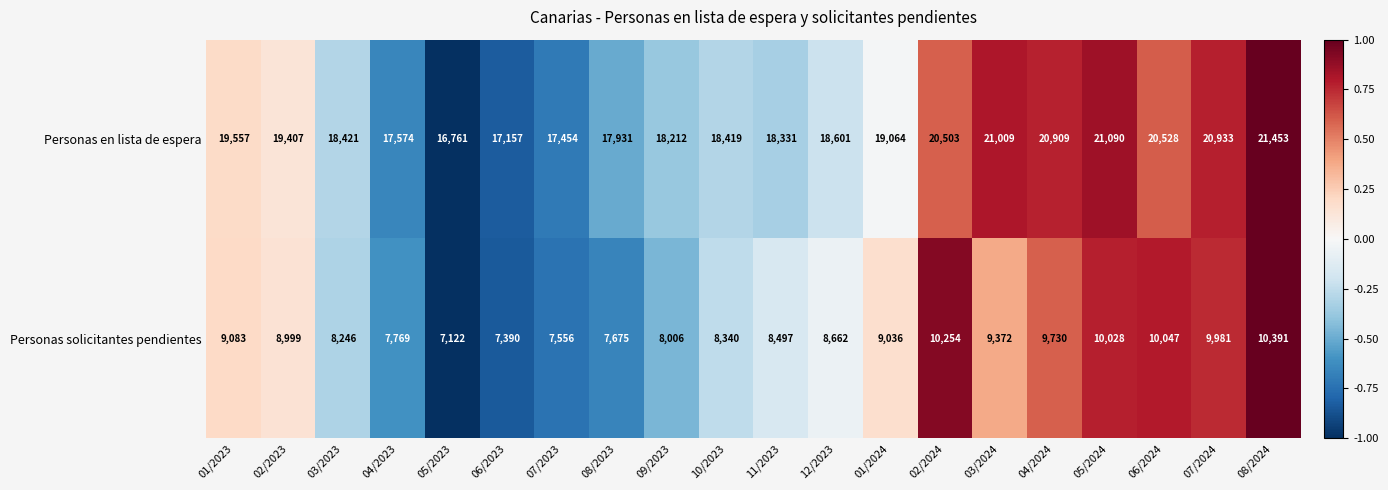

What is the average value of the Personas en lista de espera series?

19166